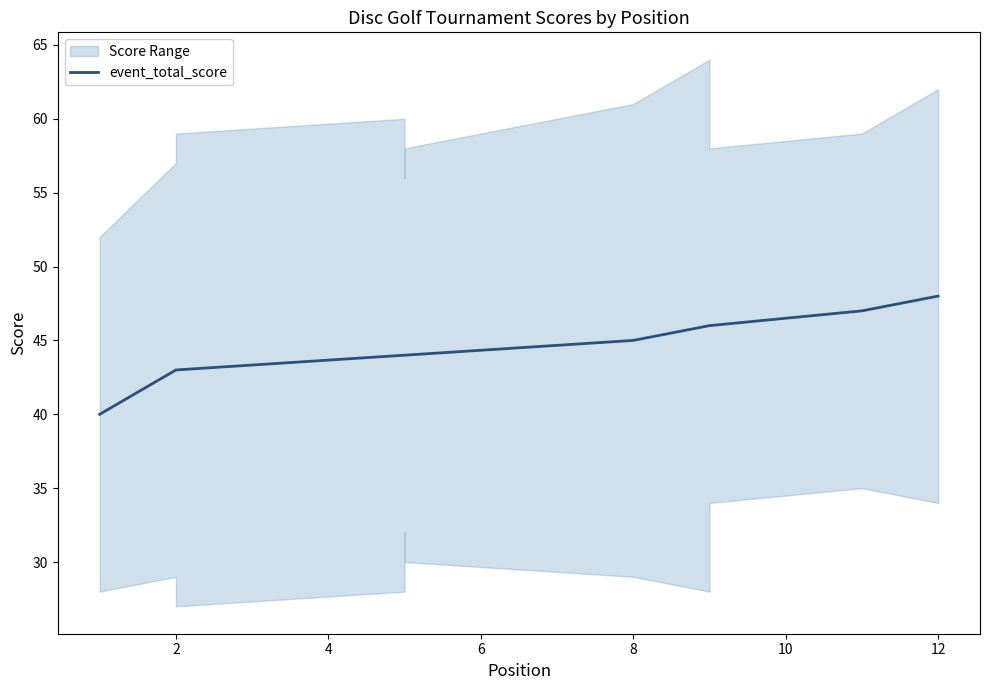

What is the change in value from 10 to 11?

+1